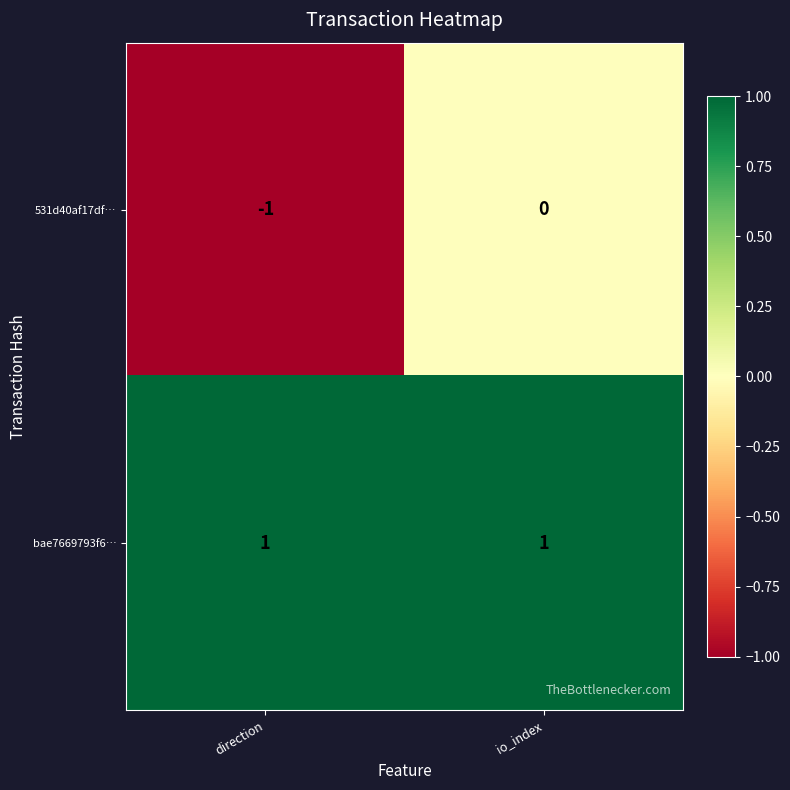

List the series in order of their overall mean, lowest first.

531d40af17df…, bae7669793f6…